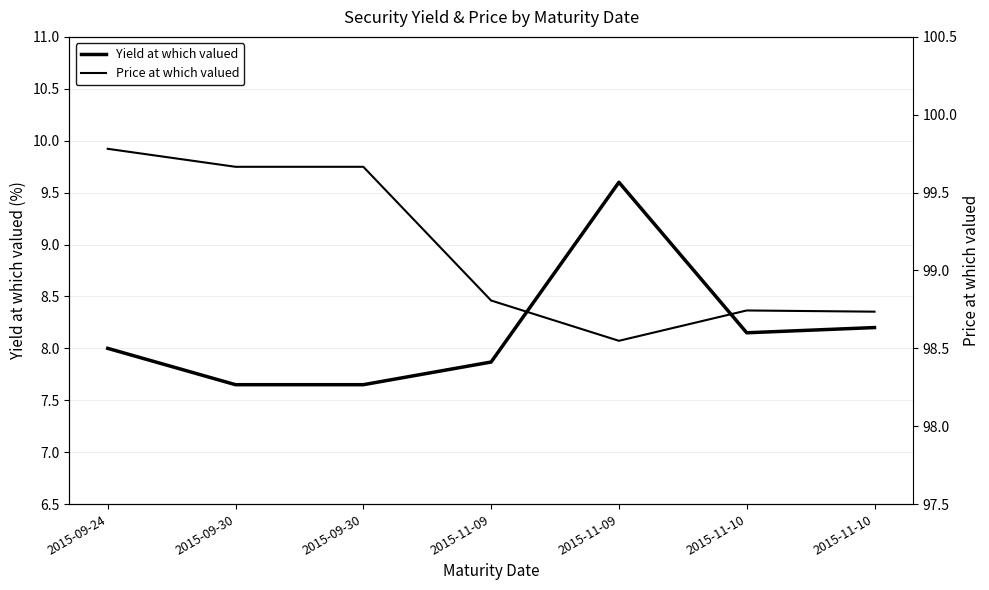

At which label does Yield at which valued reach its minimum?

2015-09-30